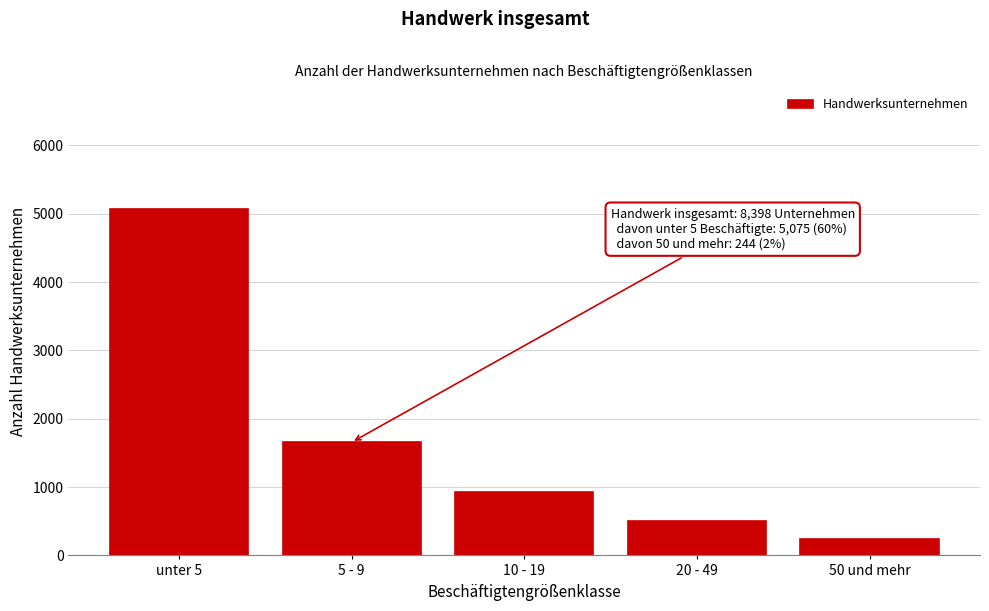

Reading right to left, list all the values displayed in this chart.

244	502	922	1655	5075